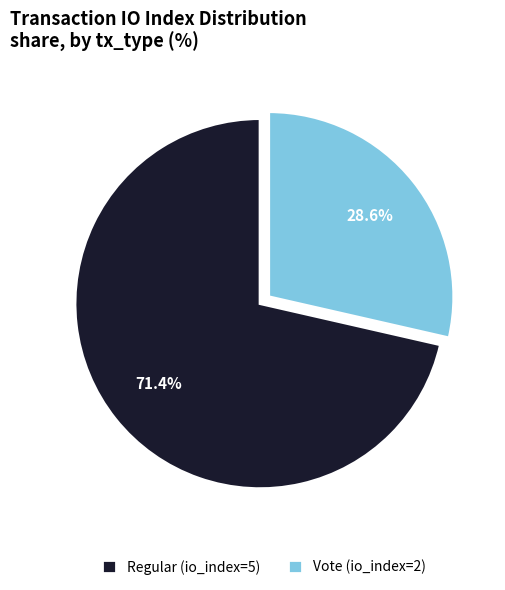

Does Regular (io_index=5) account for over 50% of the chart?

Yes